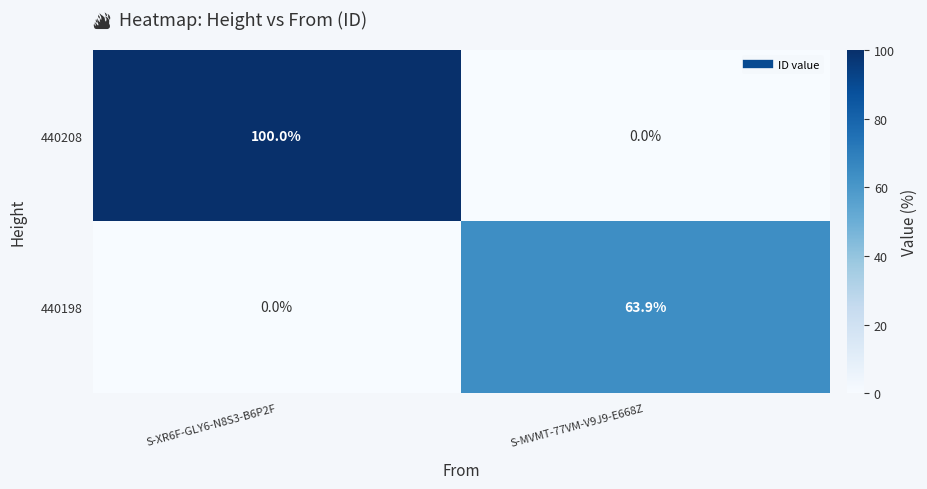

What is the sum of all 440208 values?

100.0